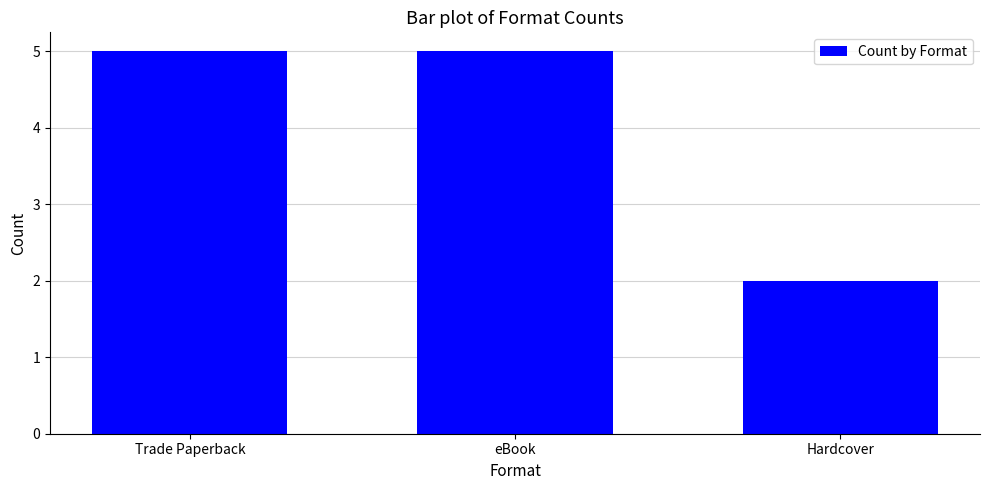

What is the maximum value shown in the chart?

5